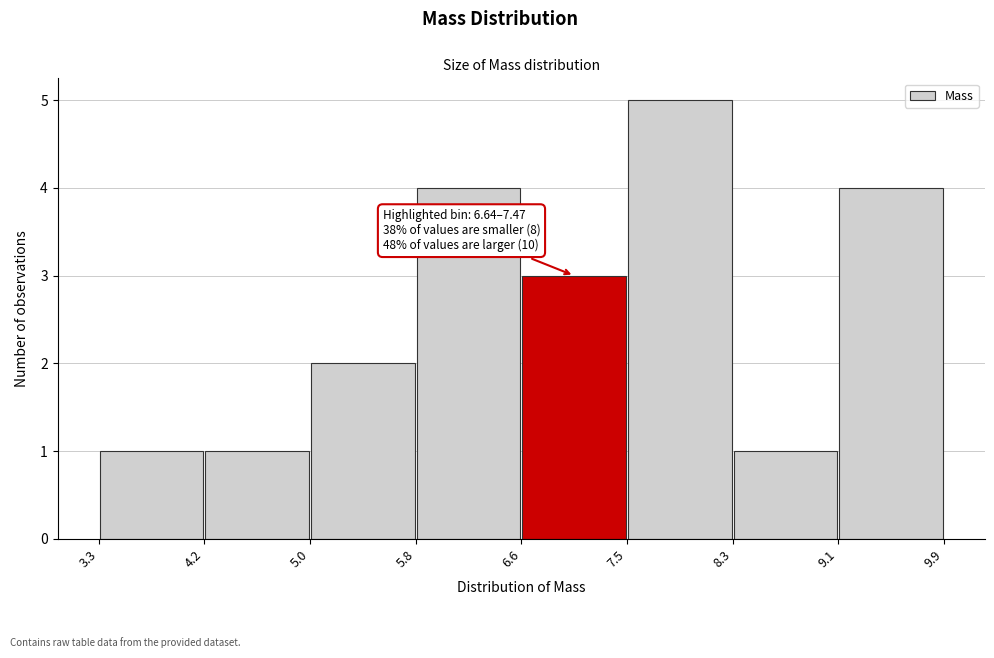

Which range on the x-axis has the tallest bar?

7.5 to 8.3